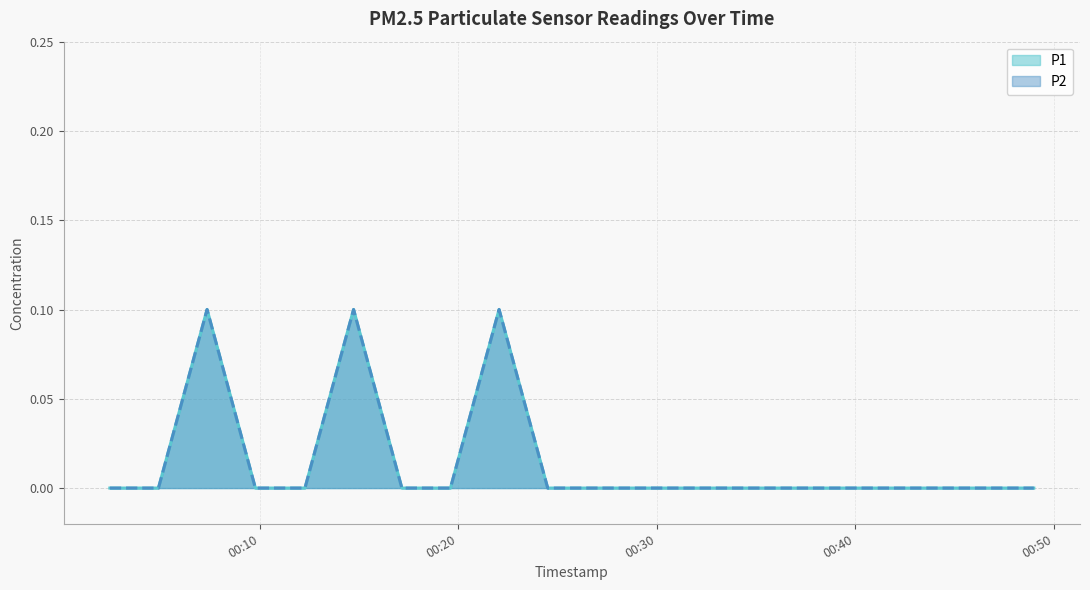

True or false: P1 and P2 cross at least once.

False